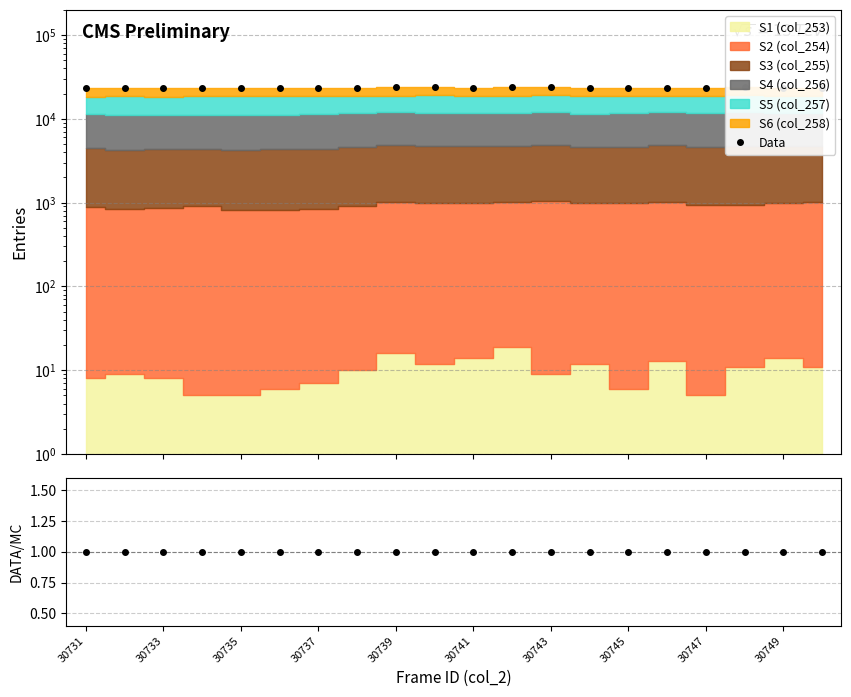

What is the lowest value of the Data series?

23335